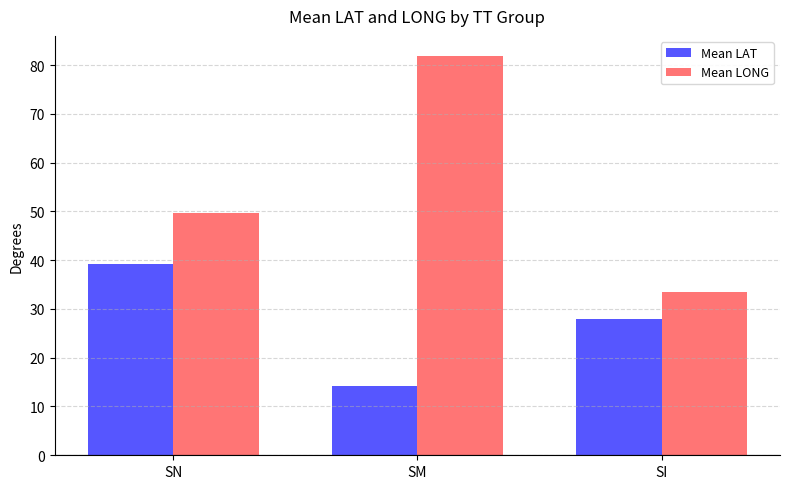

What is the difference between the maximum and minimum values in the Mean LAT series?

25.0